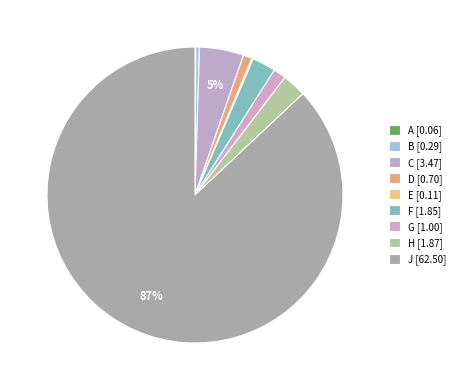

Is there any slice that represents more than half of the pie?

Yes